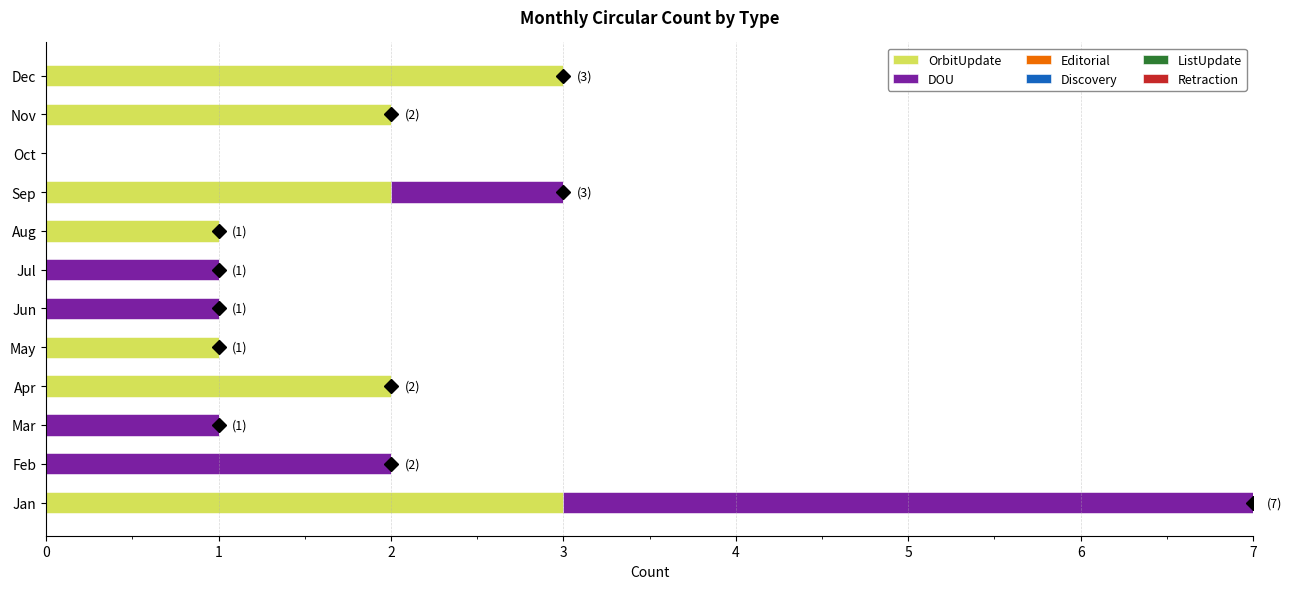

What is the highest value of the OrbitUpdate series?

3